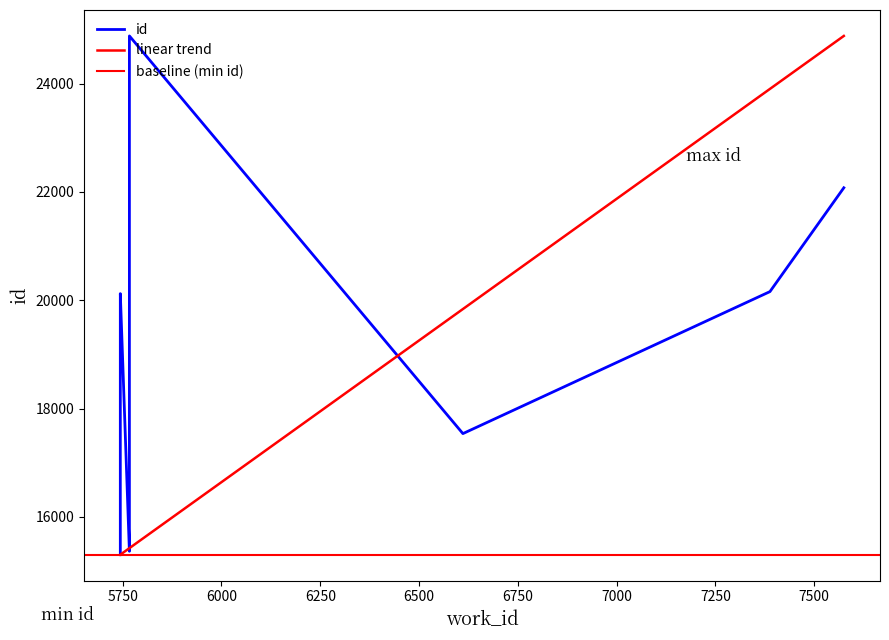

What is the greatest value displayed?

24880